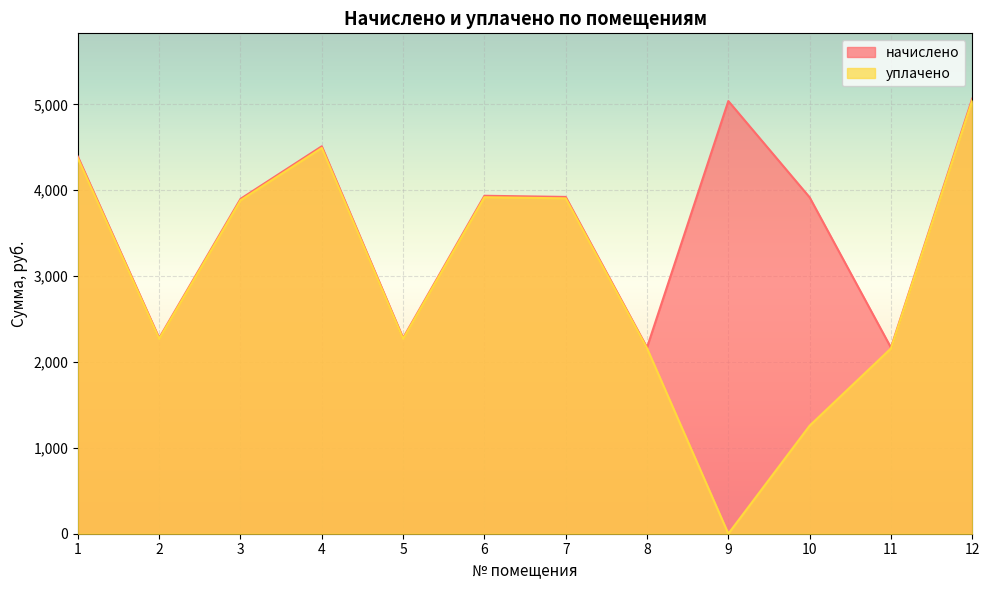

What is the difference between the начислено values at 9 and 1?

647.6